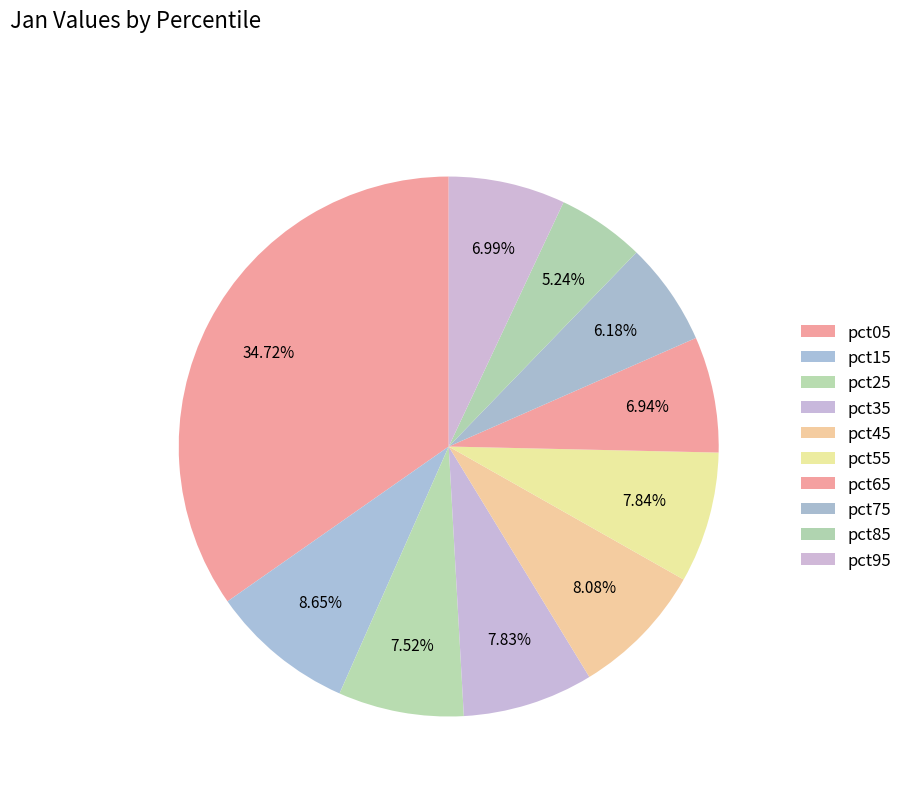

How much of the chart is everything except pct55?

92.2%